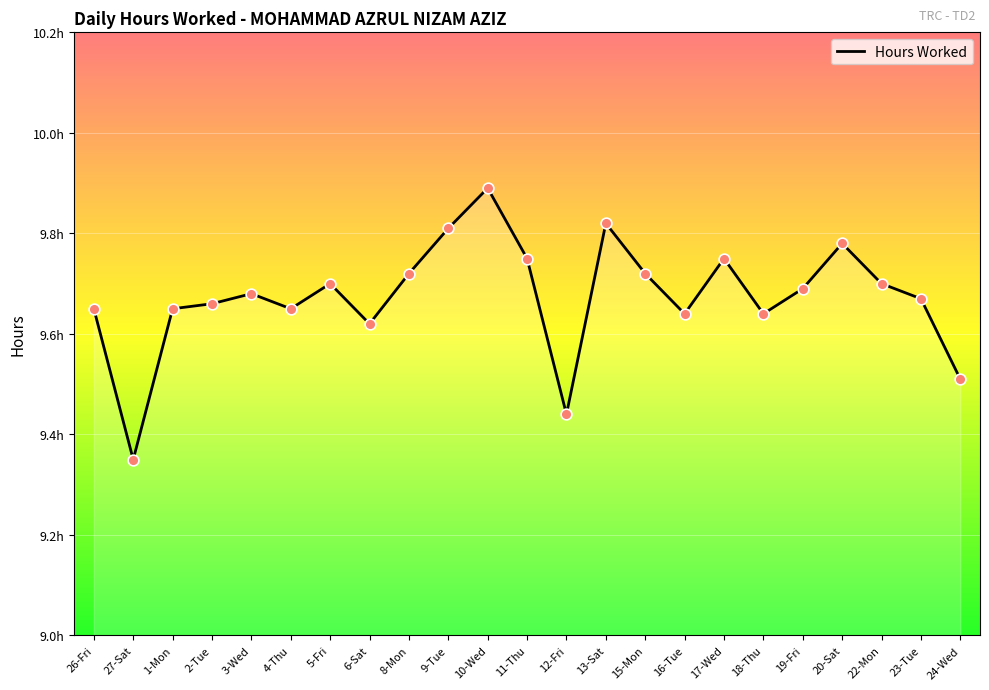

Approximately how many times larger is the value at 13-Sat compared to 23-Tue?

1.0